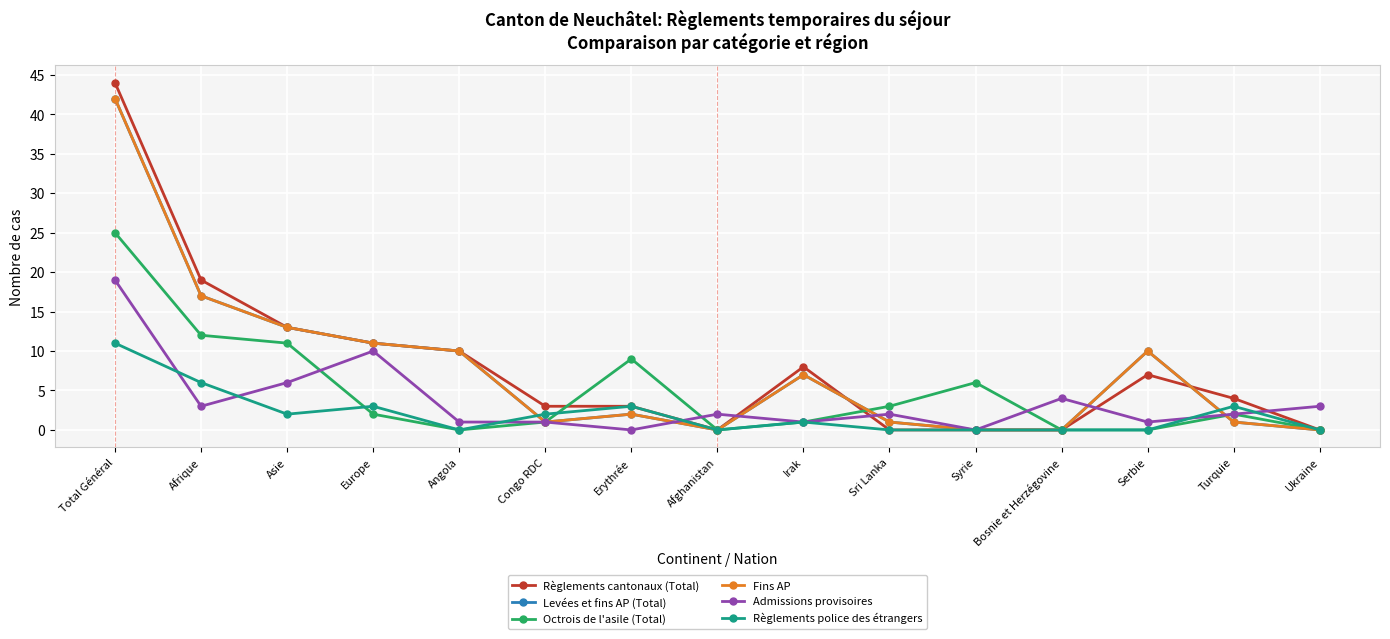

What are all the series names shown in the legend?

Règlements cantonaux (Total), Levées et fins AP (Total), Octrois de l'asile (Total), Fins AP, Admissions provisoires, Règlements police des étrangers